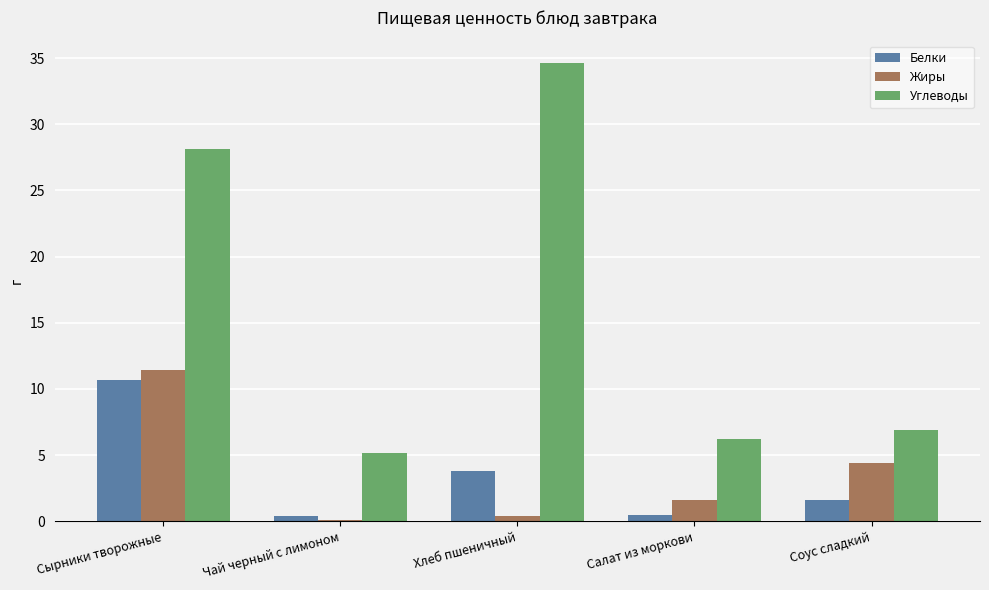

How many values in the Белки series exceed 1?

3